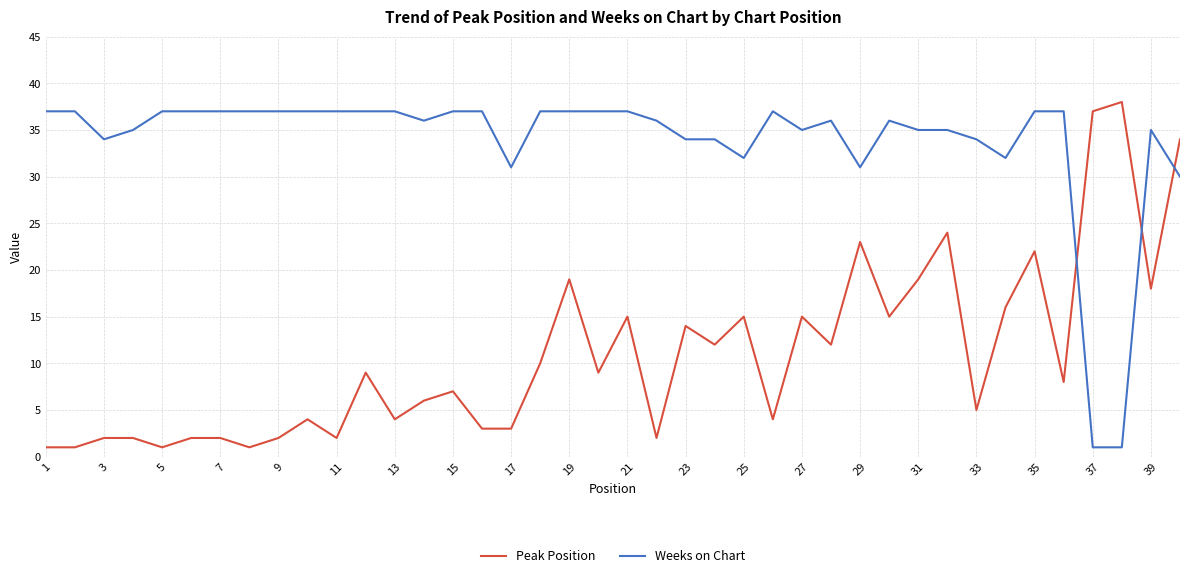

Which series has the widest spread of values?

Peak Position